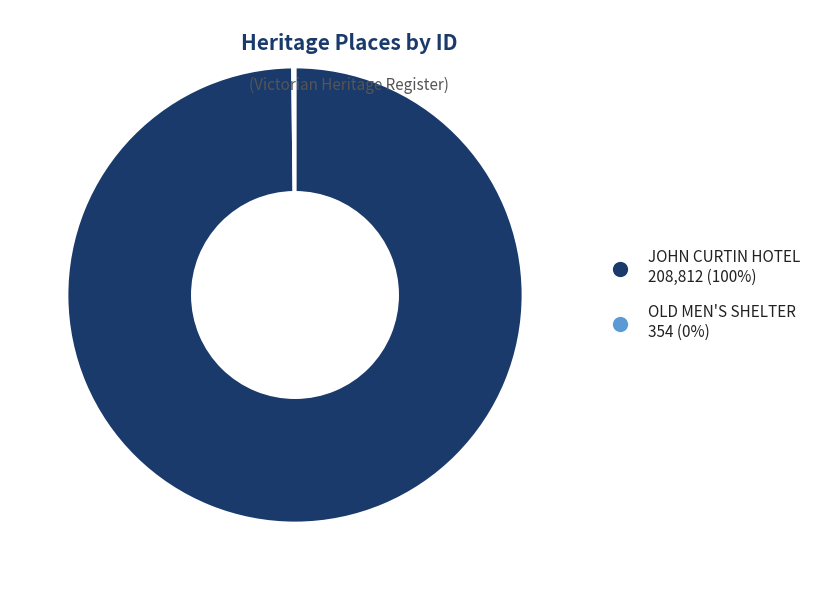

True or false: JOHN CURTIN HOTEL accounts for 85% of the total.

False